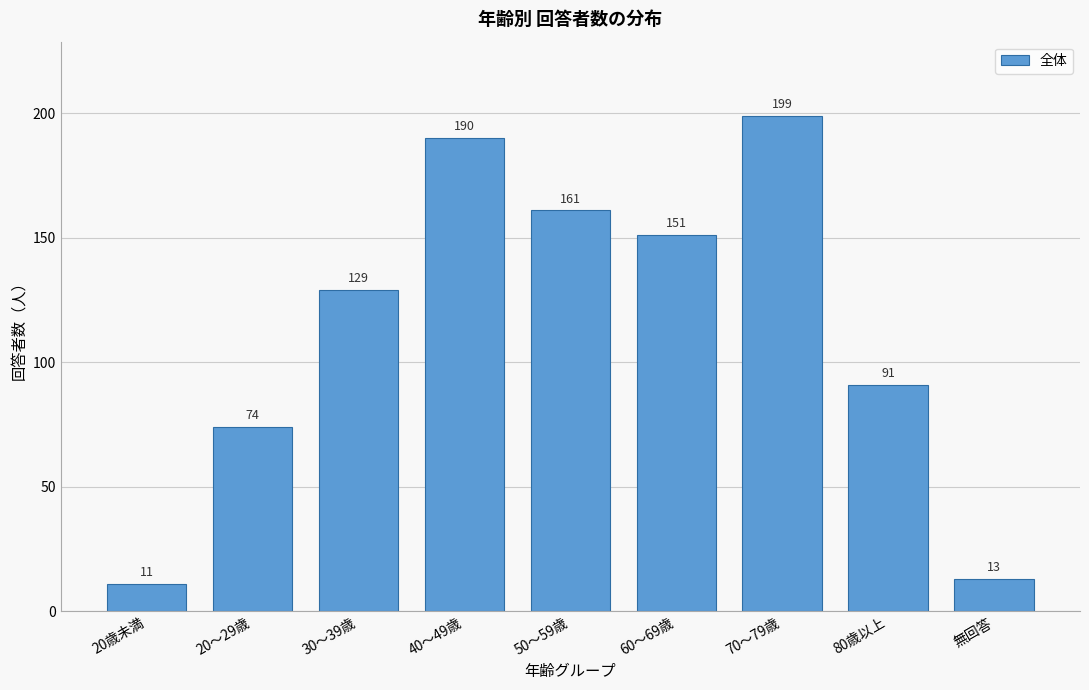

Reading left to right, transcribe all the data shown in this chart.

11	74	129	190	161	151	199	91	13